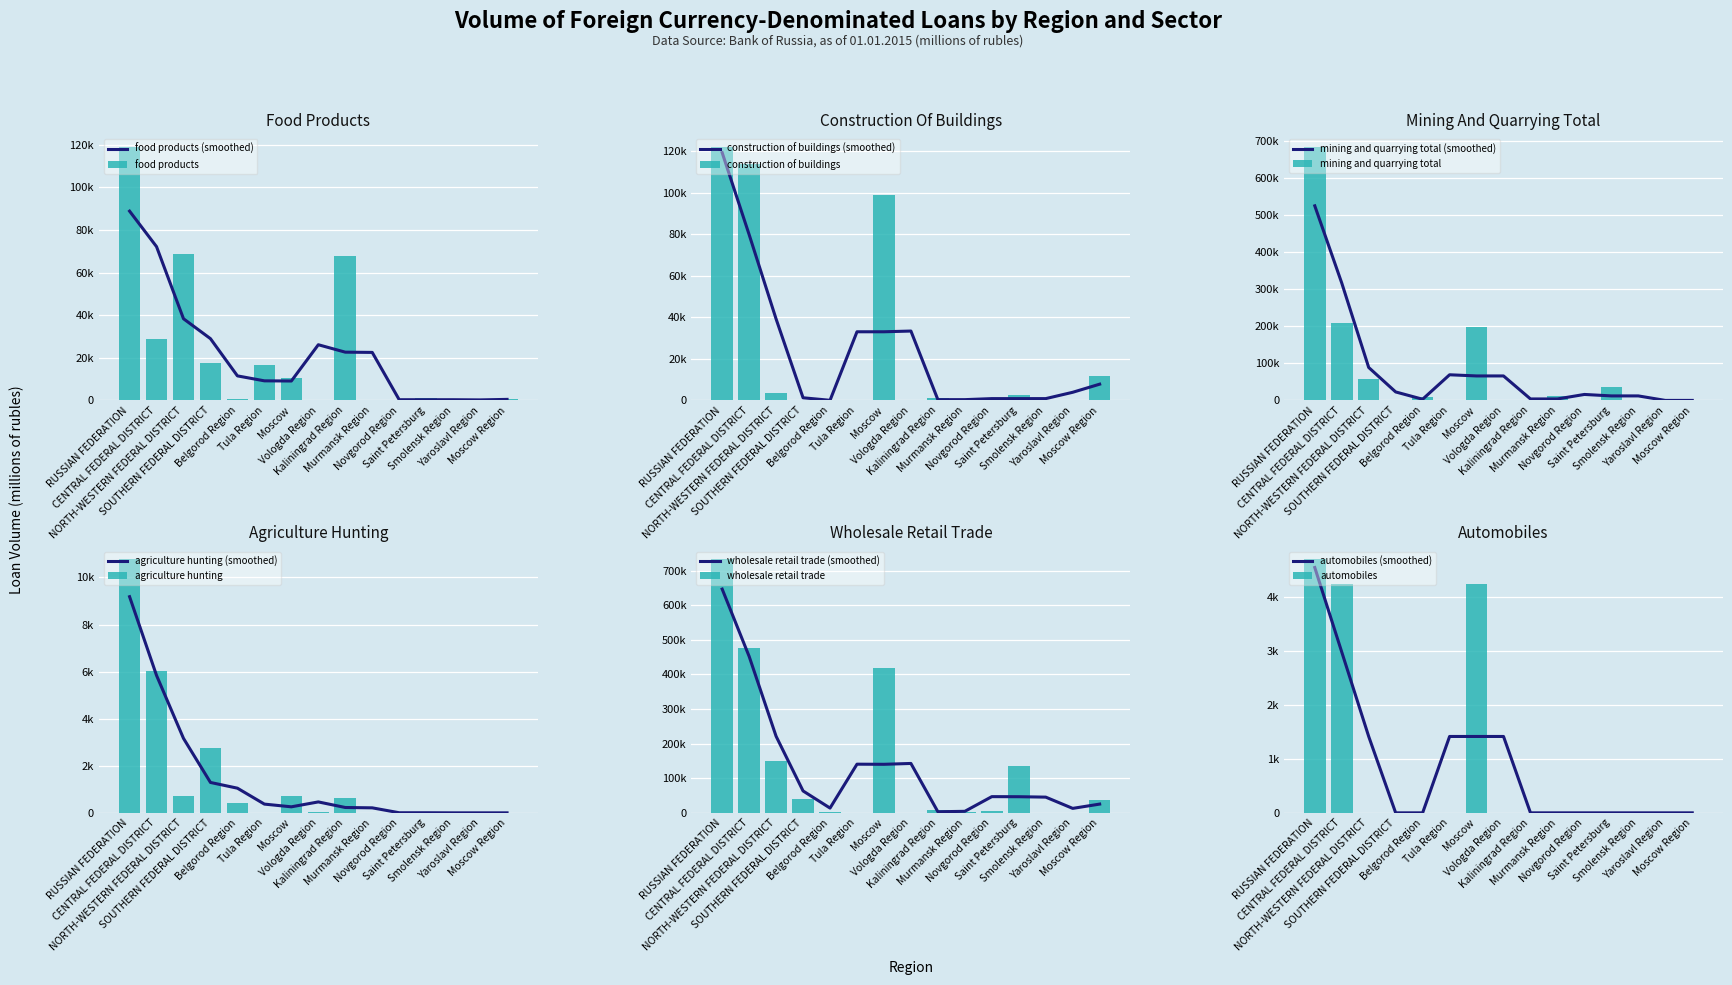

What is the label of the 5th bar from the right?

Novgorod Region